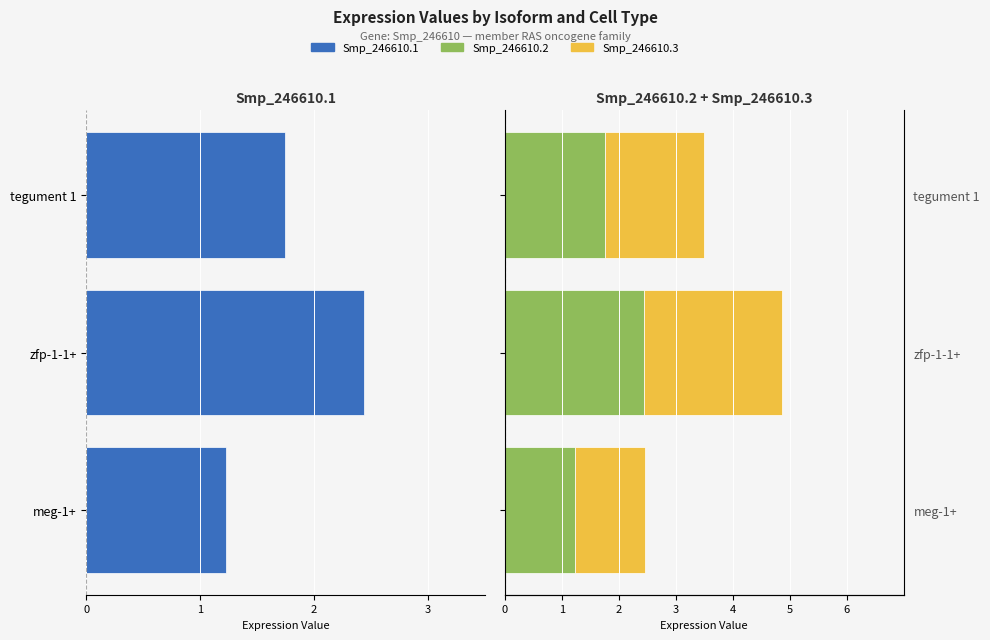

What are all the series names shown in the legend?

Smp_246610.1, Smp_246610.2, Smp_246610.3